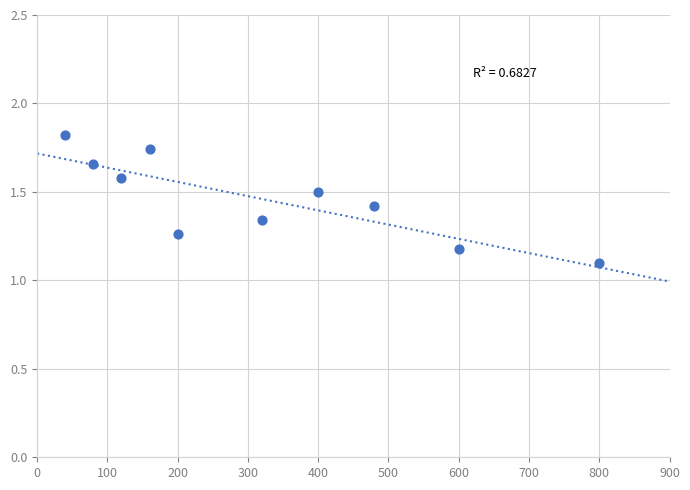

What Y value in the scatter plot is closest to 1?

1.1